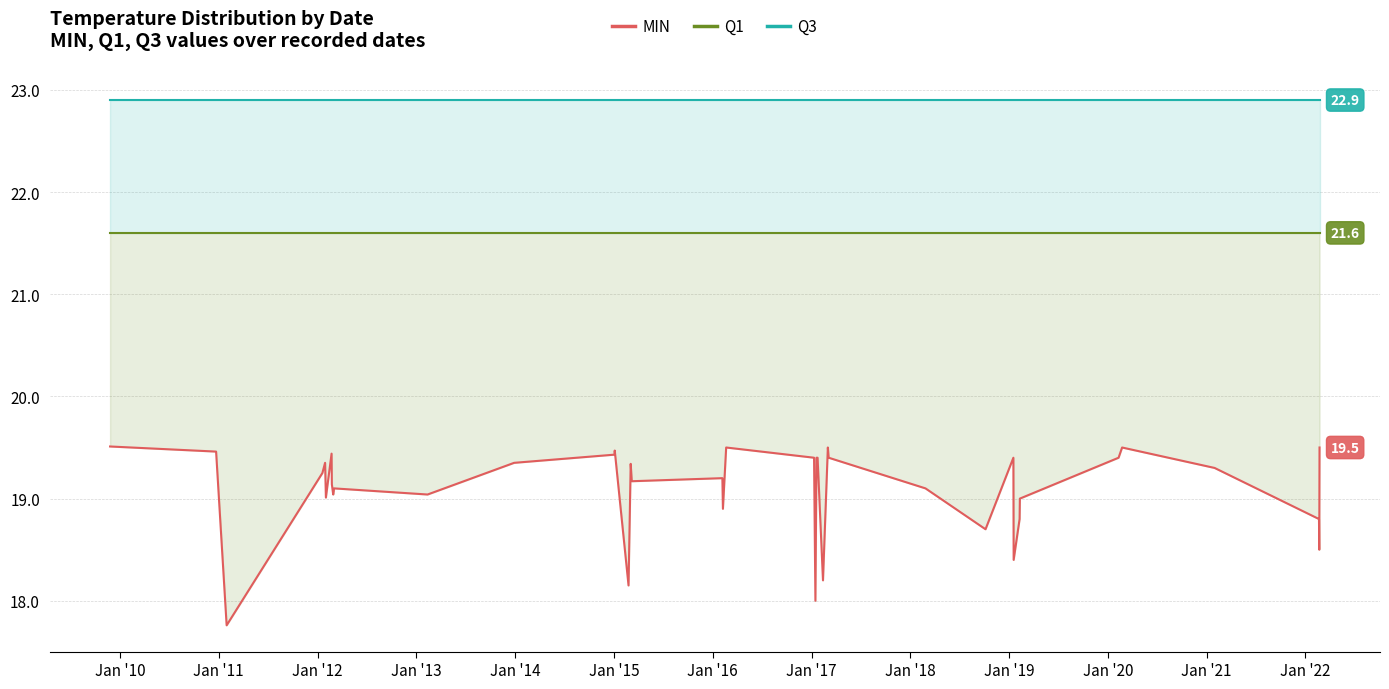

What is the value of the MIN point at the 38th from the left?

18.8